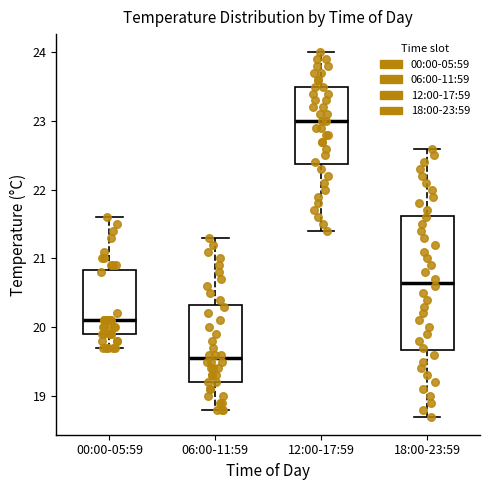

Reading left to right, transcribe this box plot: for each box, give where its median line is, the range the box spans, and where its two whiskers end, as read against the y-axis. The values are not printed on the chart, so give them approximately, as read against the axis.

00:00-05:59: median 20.1, box 19.9 to 20.8, whiskers 19.7 to 21.6
06:00-11:59: median 19.6, box 19.2 to 20.3, whiskers 18.8 to 21.3
12:00-17:59: median 23.0, box 22.4 to 23.5, whiskers 21.4 to 24.0
18:00-23:59: median 20.7, box 19.7 to 21.6, whiskers 18.7 to 22.6